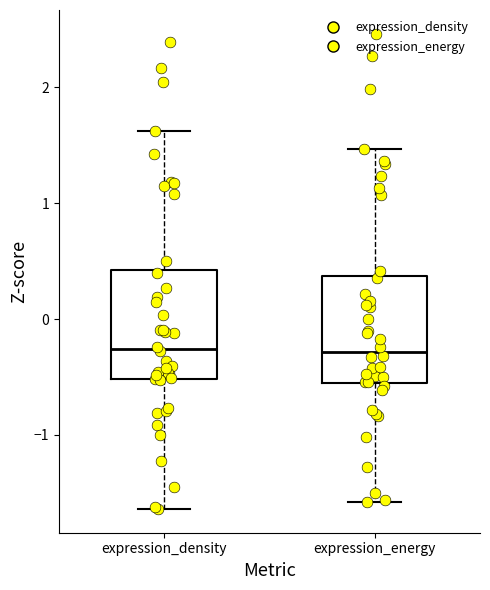

Reading left to right, transcribe this box plot: for each box, give where its median line is, the range the box spans, and where its two whiskers end, as read against the y-axis. The values are not printed on the chart, so give them approximately, as read against the axis.

expression_density: median -0.3, box -0.5 to 0.4, whiskers -1.6 to 1.6
expression_energy: median -0.3, box -0.5 to 0.4, whiskers -1.6 to 1.5